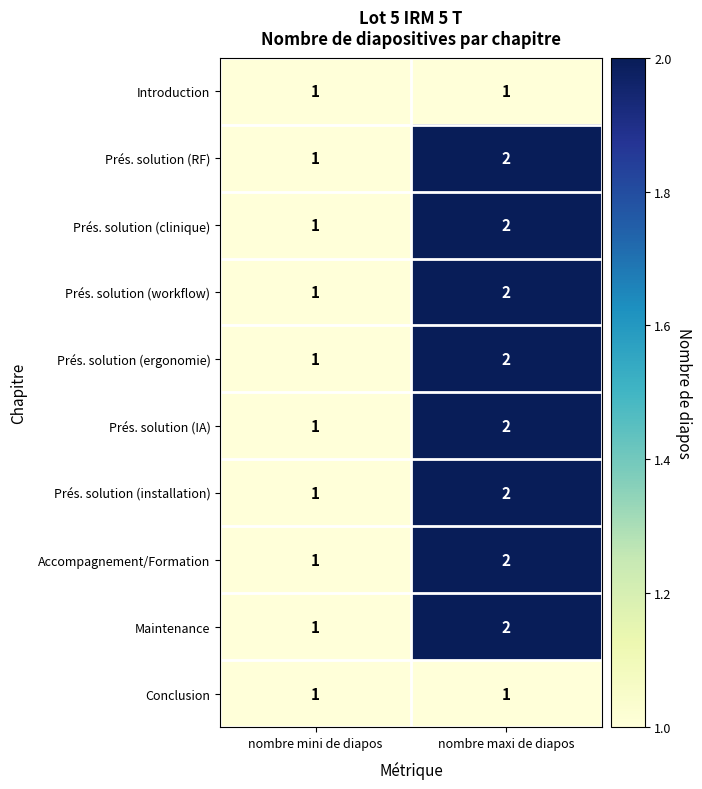

The Maintenance series shows 1 at nombre mini de diapos. True or false?

True